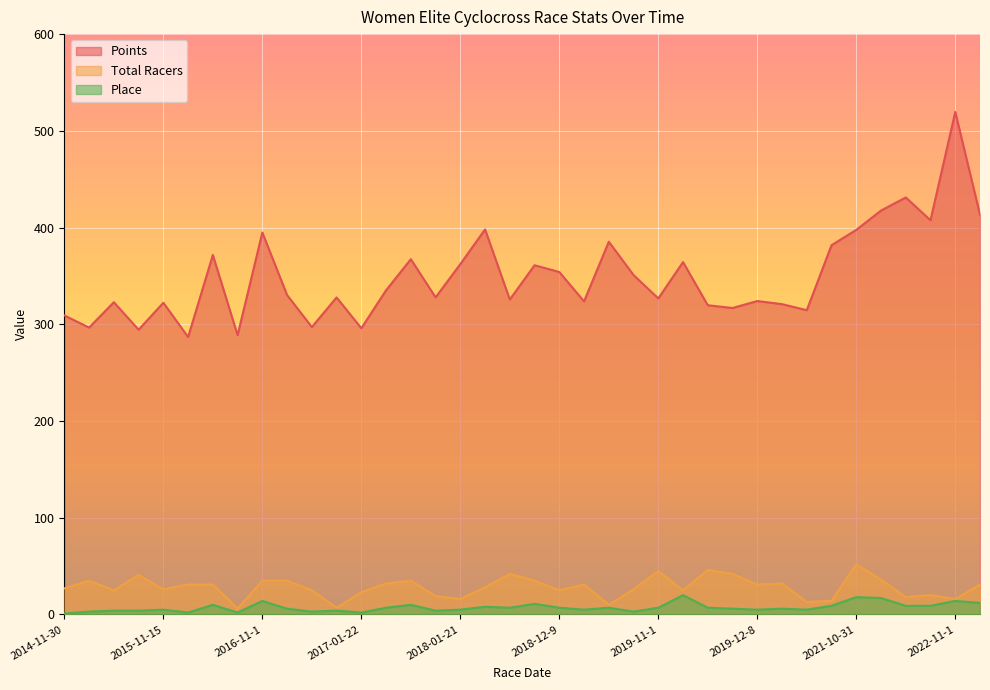

What is the total value across all series at 2018-10-21?

434.1